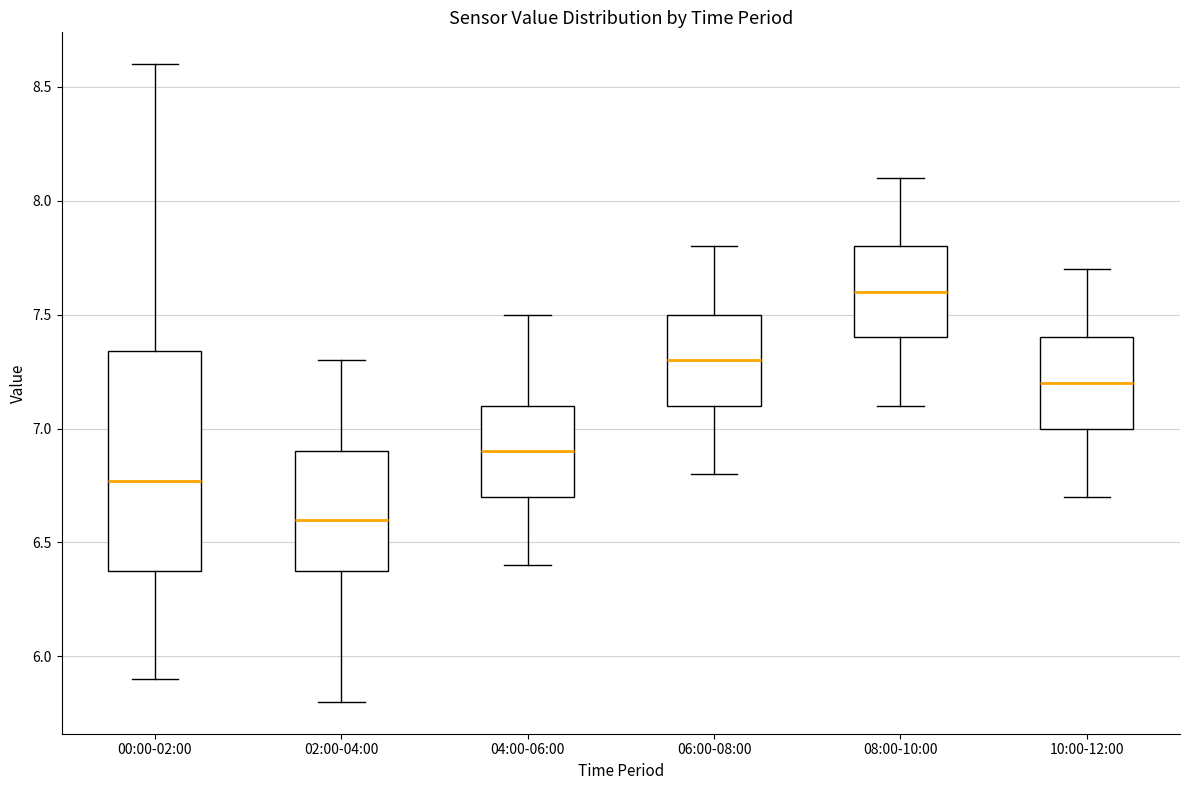

Reading left to right, read every box against the y-axis: the position of its median line, the range the box covers, and the ends of its whiskers. The values are not printed on the chart, so give them approximately, as read against the axis.

00:00-02:00: median 6.75, box 6.40 to 7.35, whiskers 5.90 to 8.60
02:00-04:00: median 6.60, box 6.40 to 6.90, whiskers 5.80 to 7.30
04:00-06:00: median 6.90, box 6.70 to 7.10, whiskers 6.40 to 7.50
06:00-08:00: median 7.30, box 7.10 to 7.50, whiskers 6.80 to 7.80
08:00-10:00: median 7.60, box 7.40 to 7.80, whiskers 7.10 to 8.10
10:00-12:00: median 7.20, box 7.00 to 7.40, whiskers 6.70 to 7.70